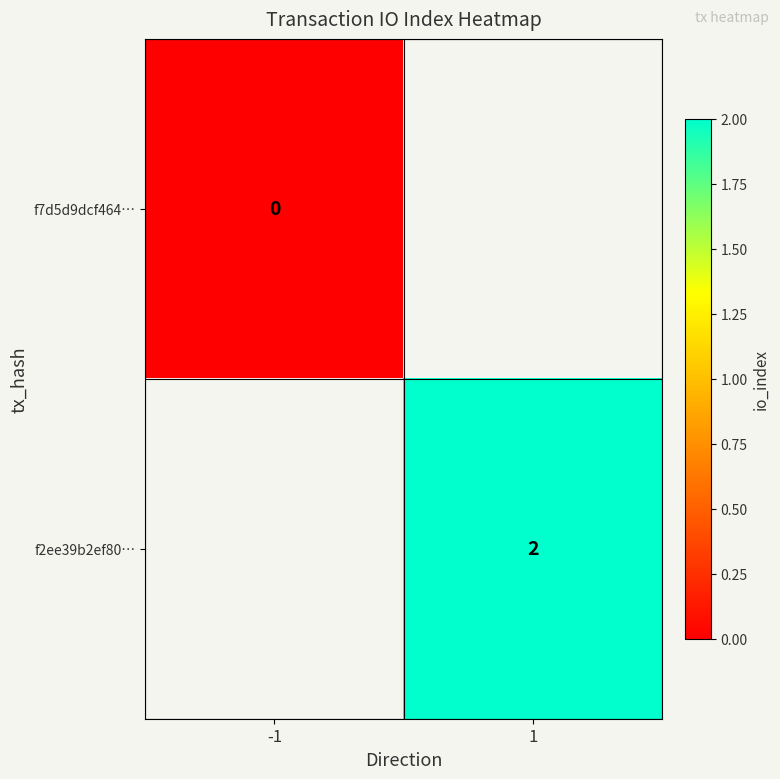

Which label corresponds to the smallest value in the chart?

-1